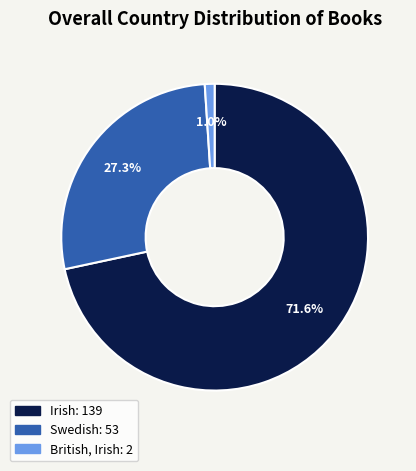

Rank the categories by value from highest to lowest.

Irish, Swedish, British, Irish